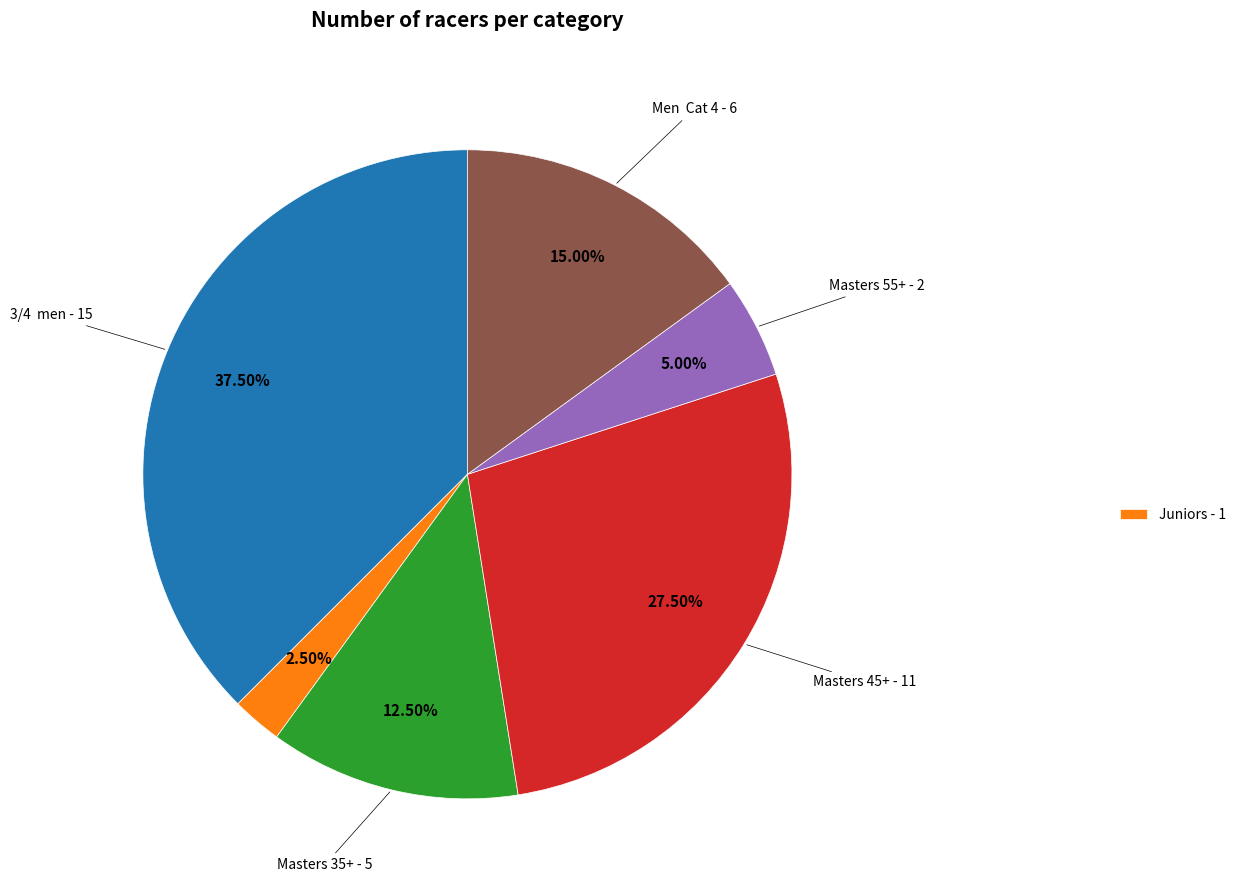

Is there a majority slice in this chart?

No